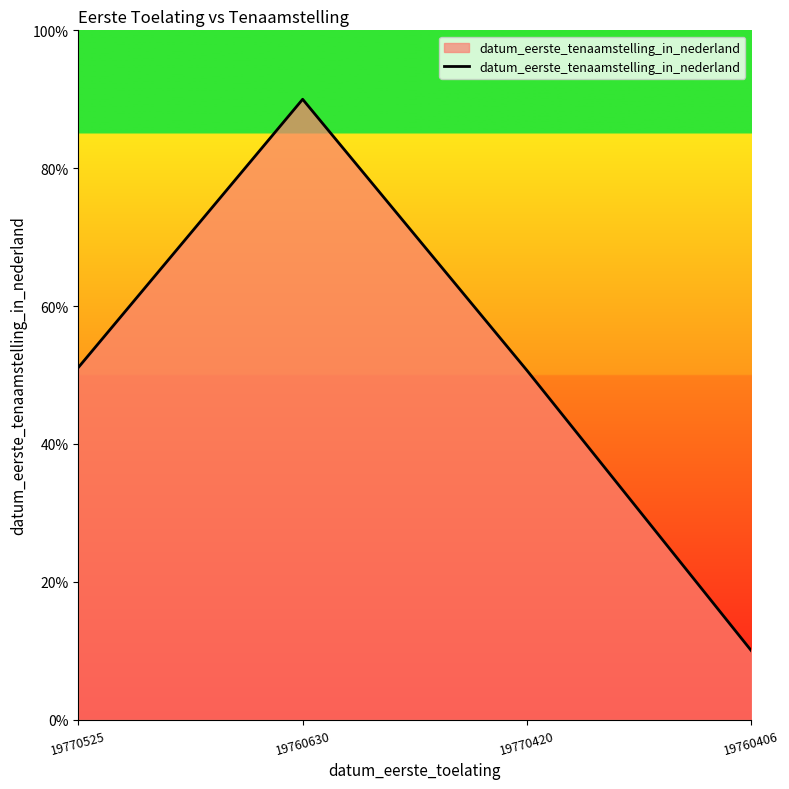

Which has a higher value, 19770525 or 19760406?

19770525